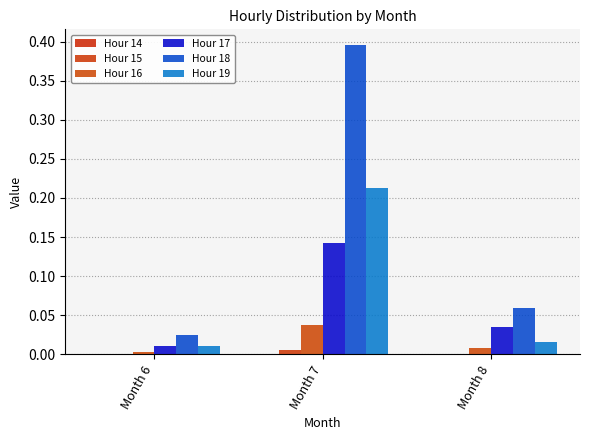

How many groups of bars are there?

3